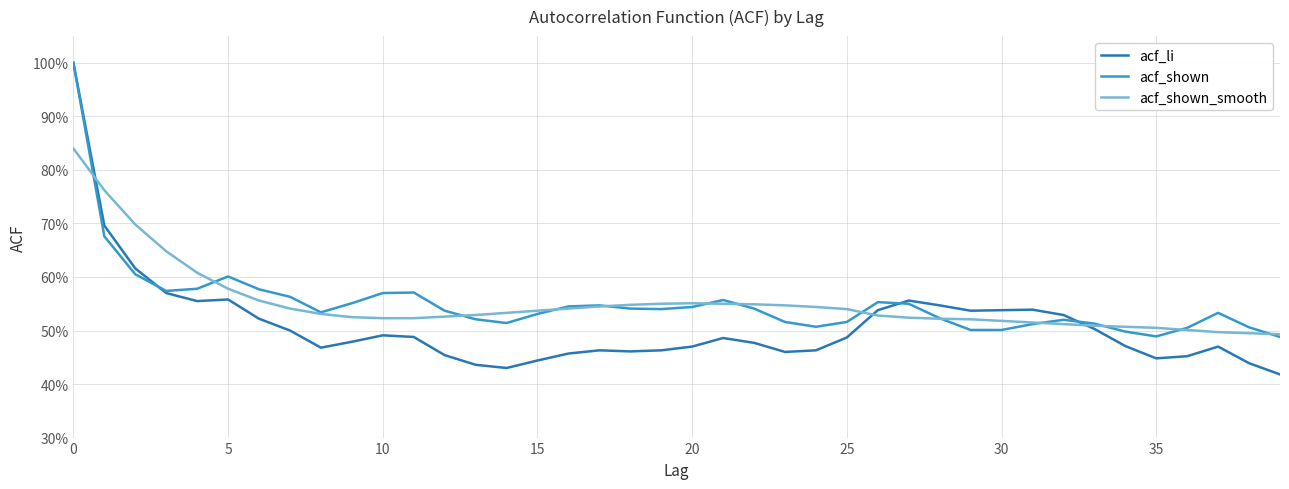

What are all the series names shown in the legend?

acf_li, acf_shown, acf_shown_smooth